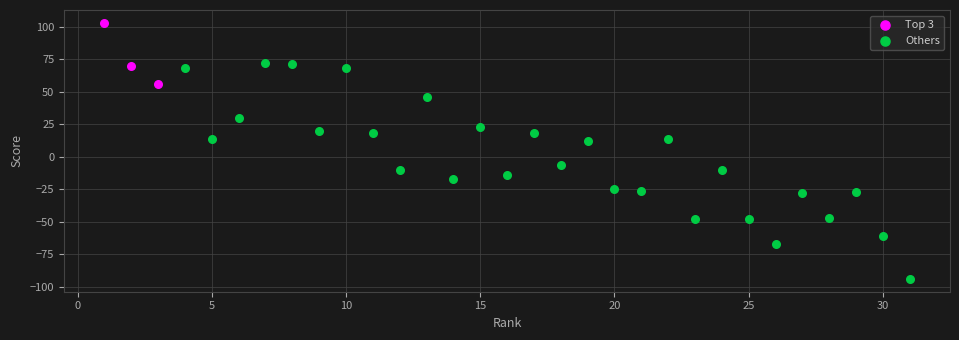

Which series contains the lowest Y value?

Others